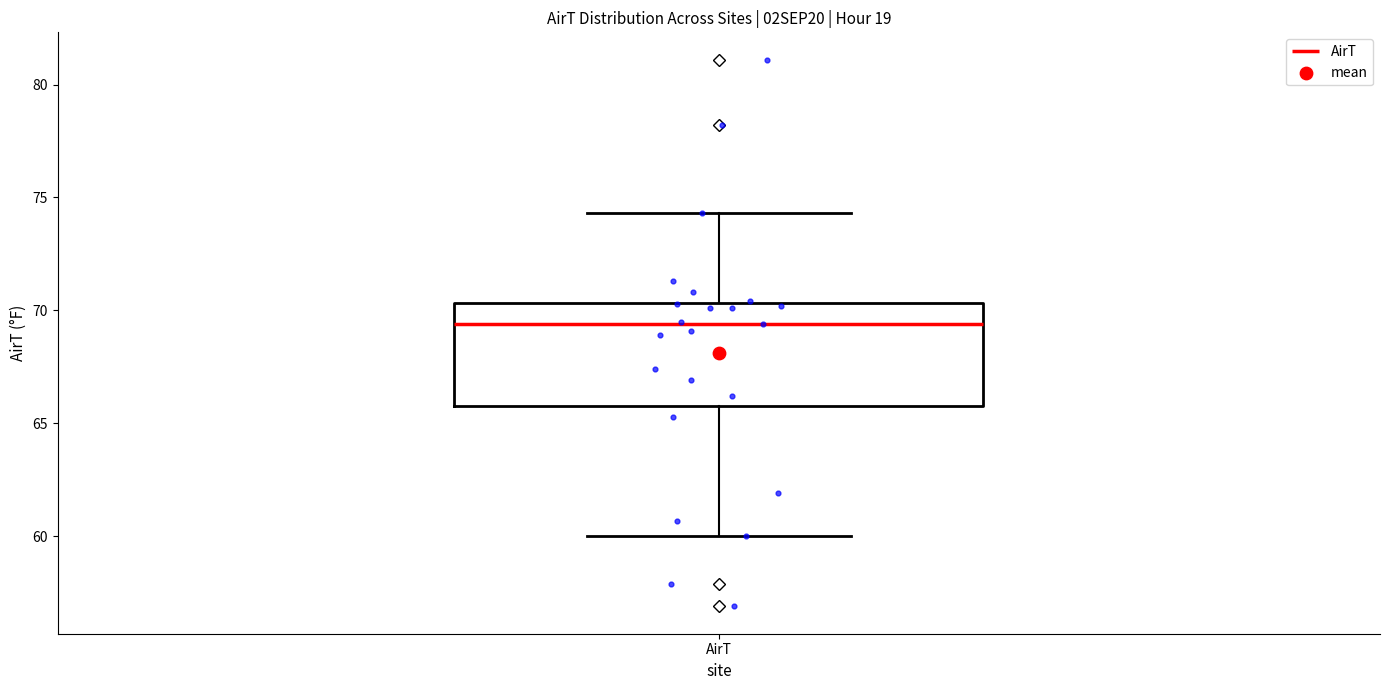

Where does the median line of the box for AirT sit on the y-axis? The values are not printed on the chart, so give them approximately, as read against the axis.

69.5